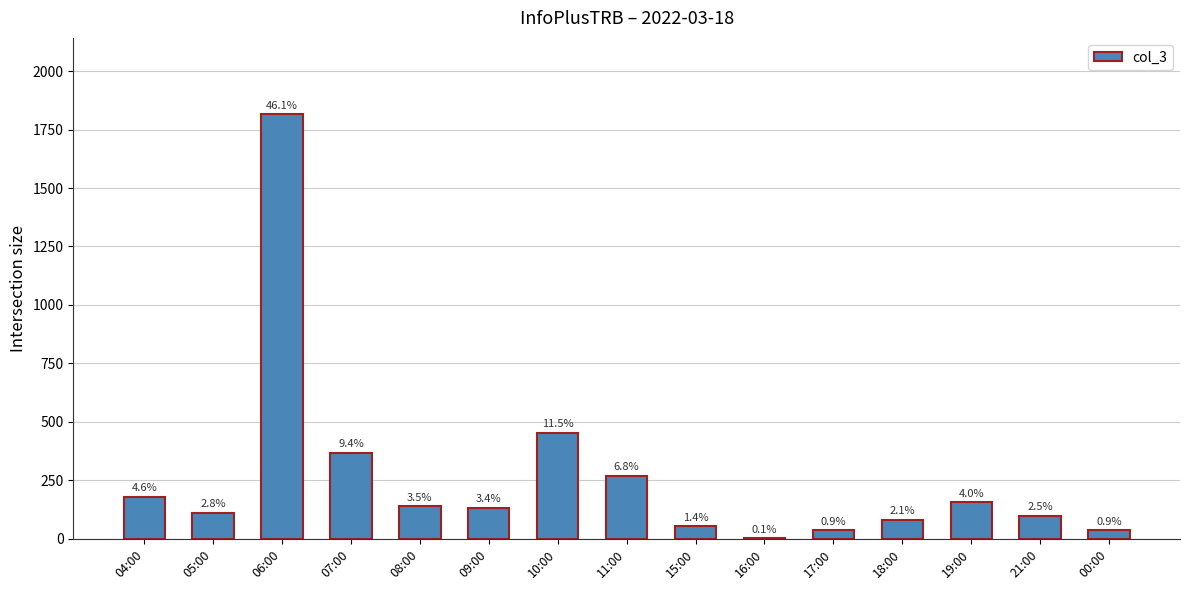

What is the difference between the maximum and minimum values?

1813